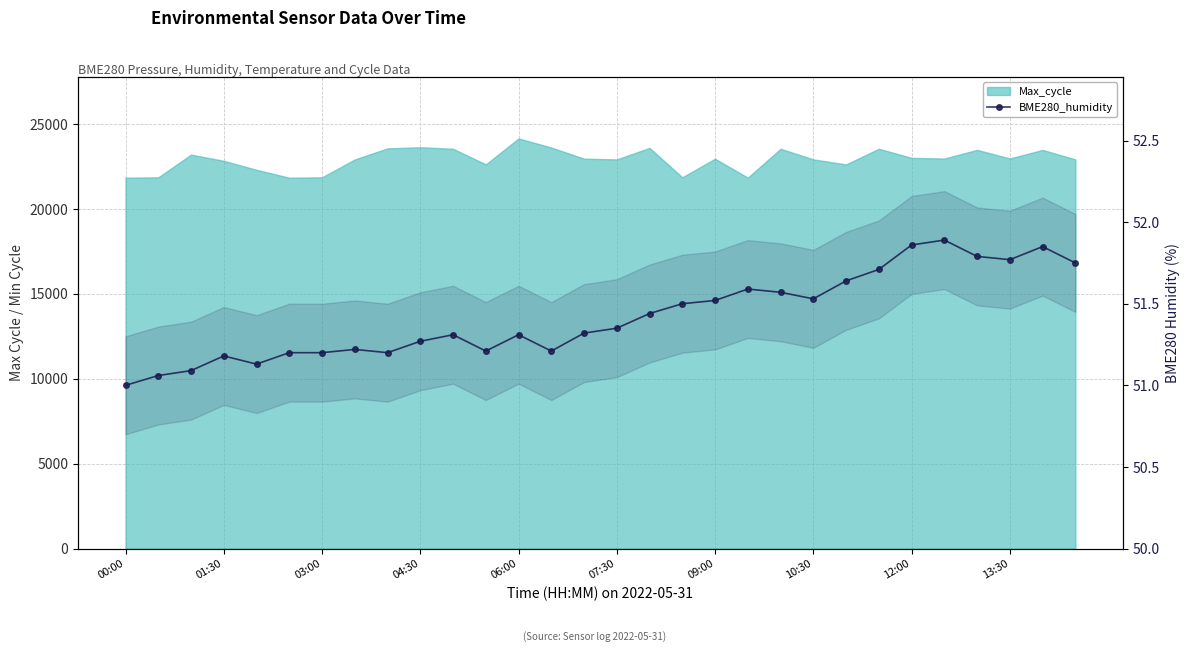

How many points are lower than both their immediate neighbors (excluding endpoints)?

6